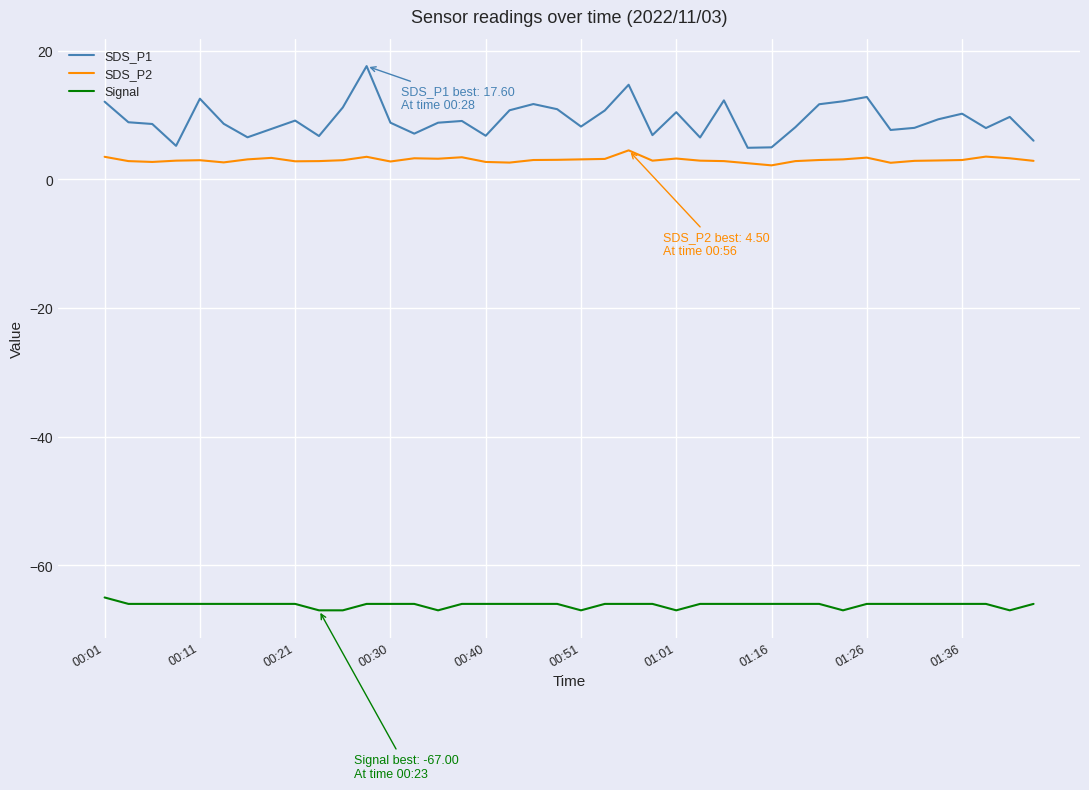

Which series has the largest total across all categories?

SDS_P1